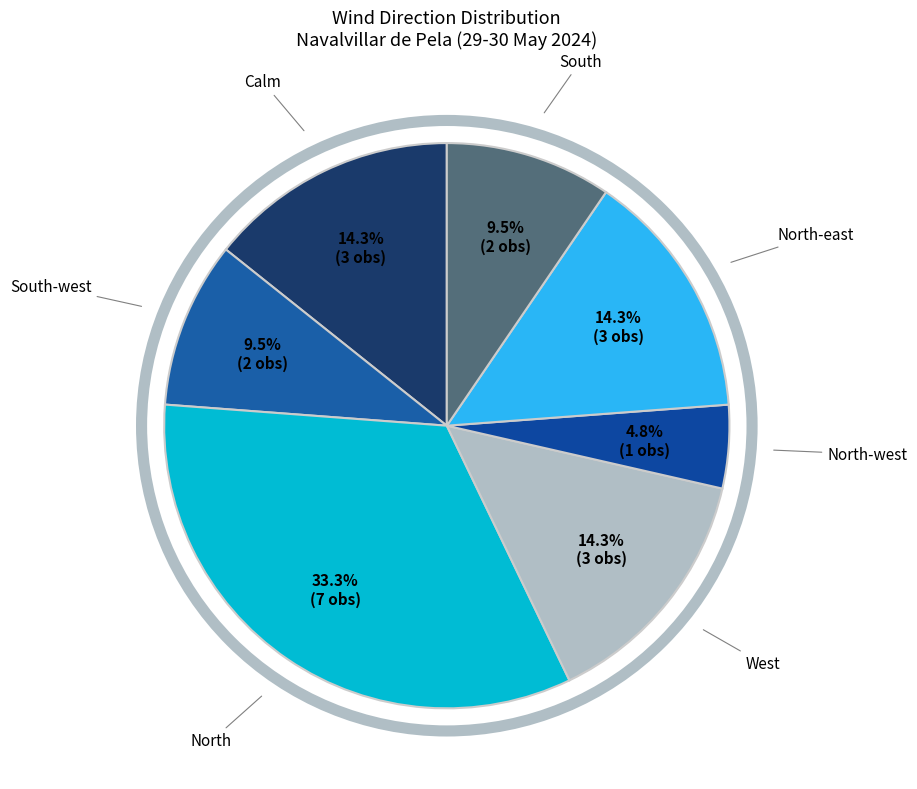

To the nearest percent, what portion does North-east represent?

14%